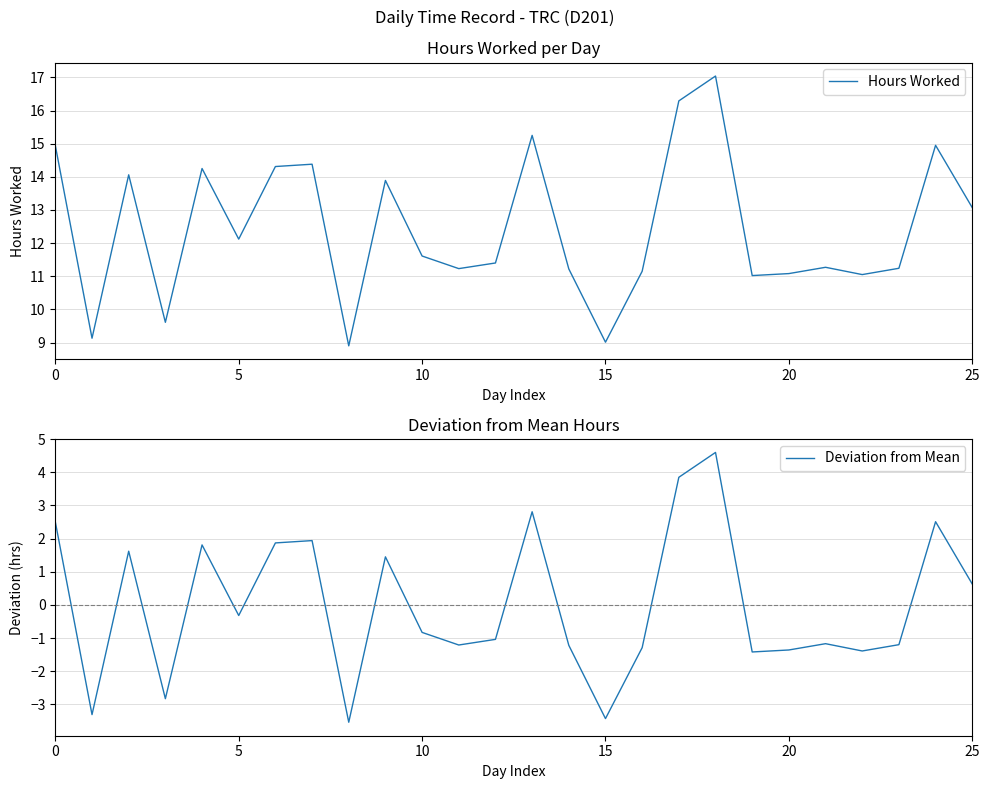

Reading right to left, extract all data points from this chart.

Hours Worked: 13.1	14.9	11.2	11.1	11.3	11.1	11.0	17.0	16.3	11.2	9.0	11.2	15.2	11.4	11.2	11.6	13.9	8.9	14.4	14.3	12.1	14.2	9.6	14.1	9.1	14.9
Deviation from Mean: 0.6	2.5	-1.2	-1.4	-1.2	-1.4	-1.4	4.6	3.8	-1.3	-3.4	-1.2	2.8	-1.0	-1.2	-0.8	1.4	-3.5	1.9	1.9	-0.3	1.8	-2.8	1.6	-3.3	2.5